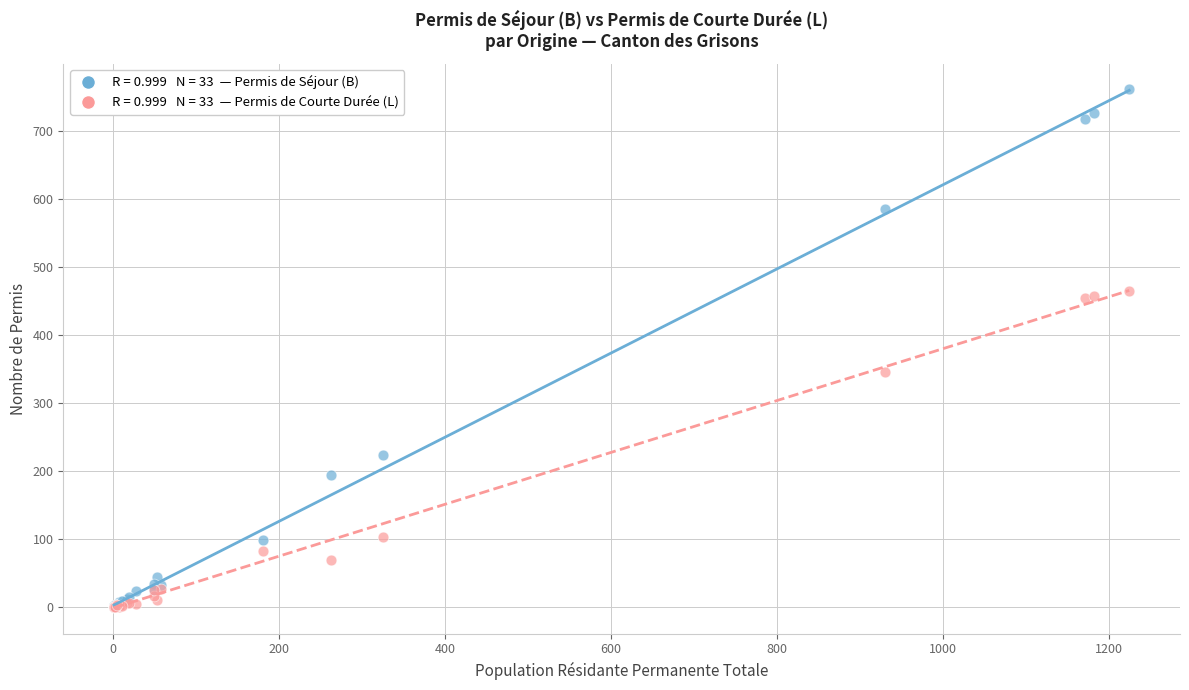

Across all series, what Y value is closest to 380?

346